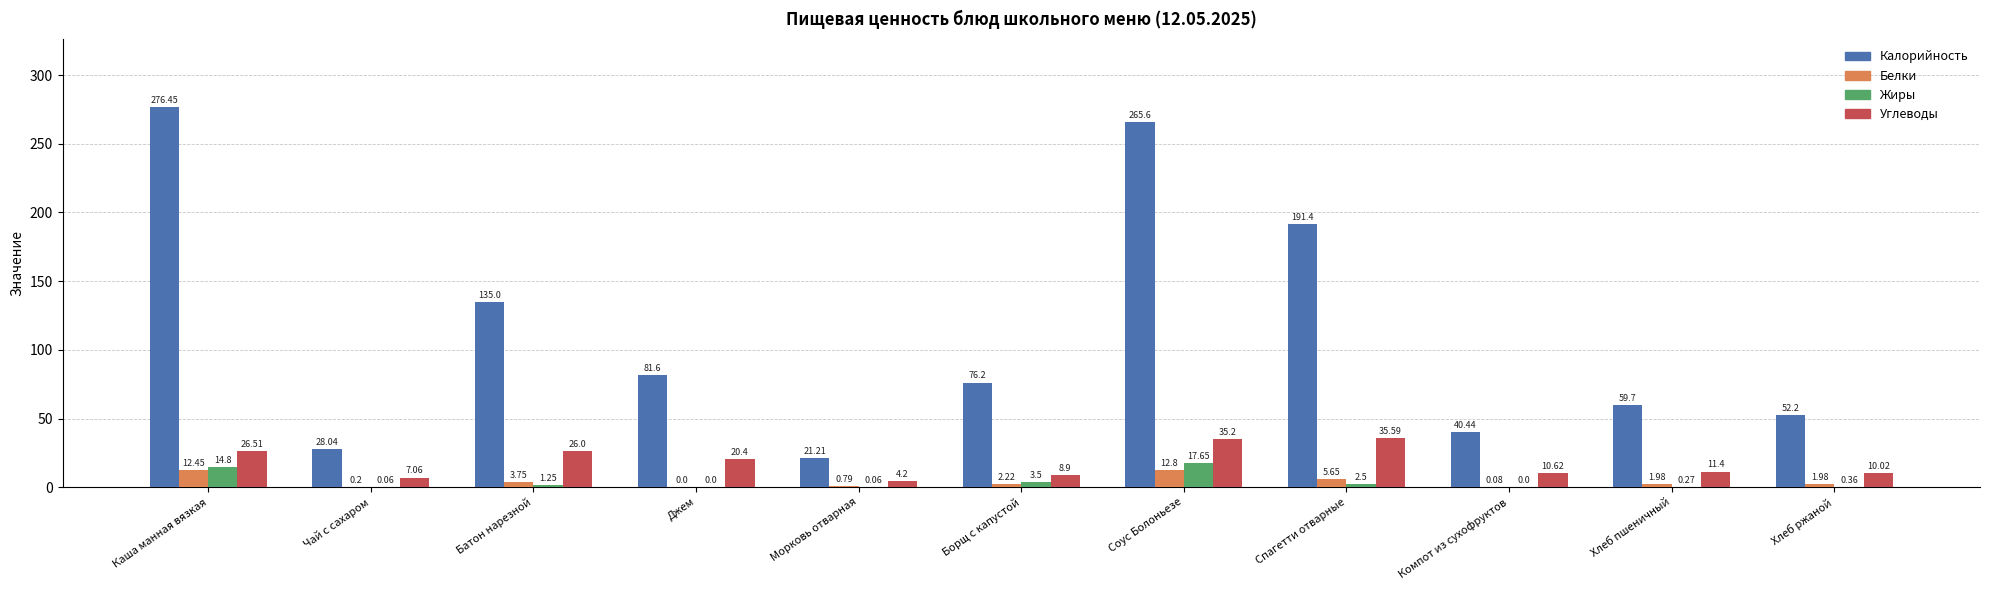

What are all the series names shown in the legend?

Калорийность, Белки, Жиры, Углеводы